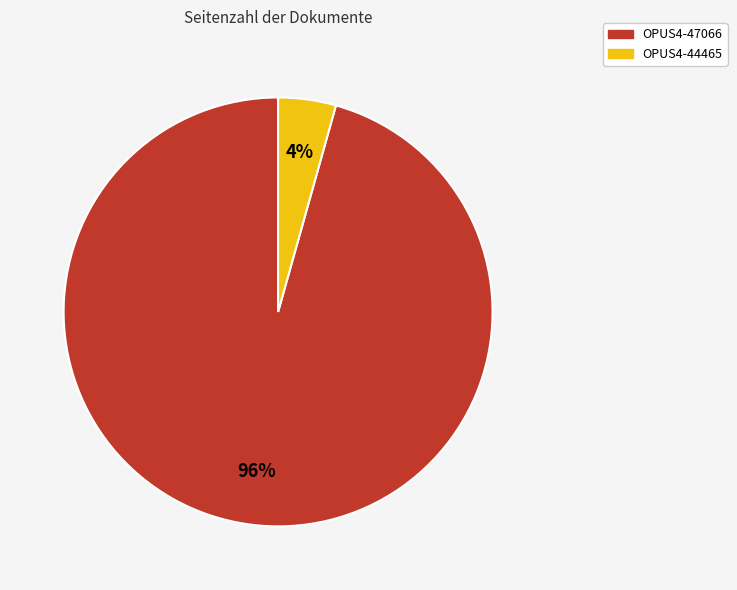

True or false: OPUS4-47066 accounts for 96% of the total.

True